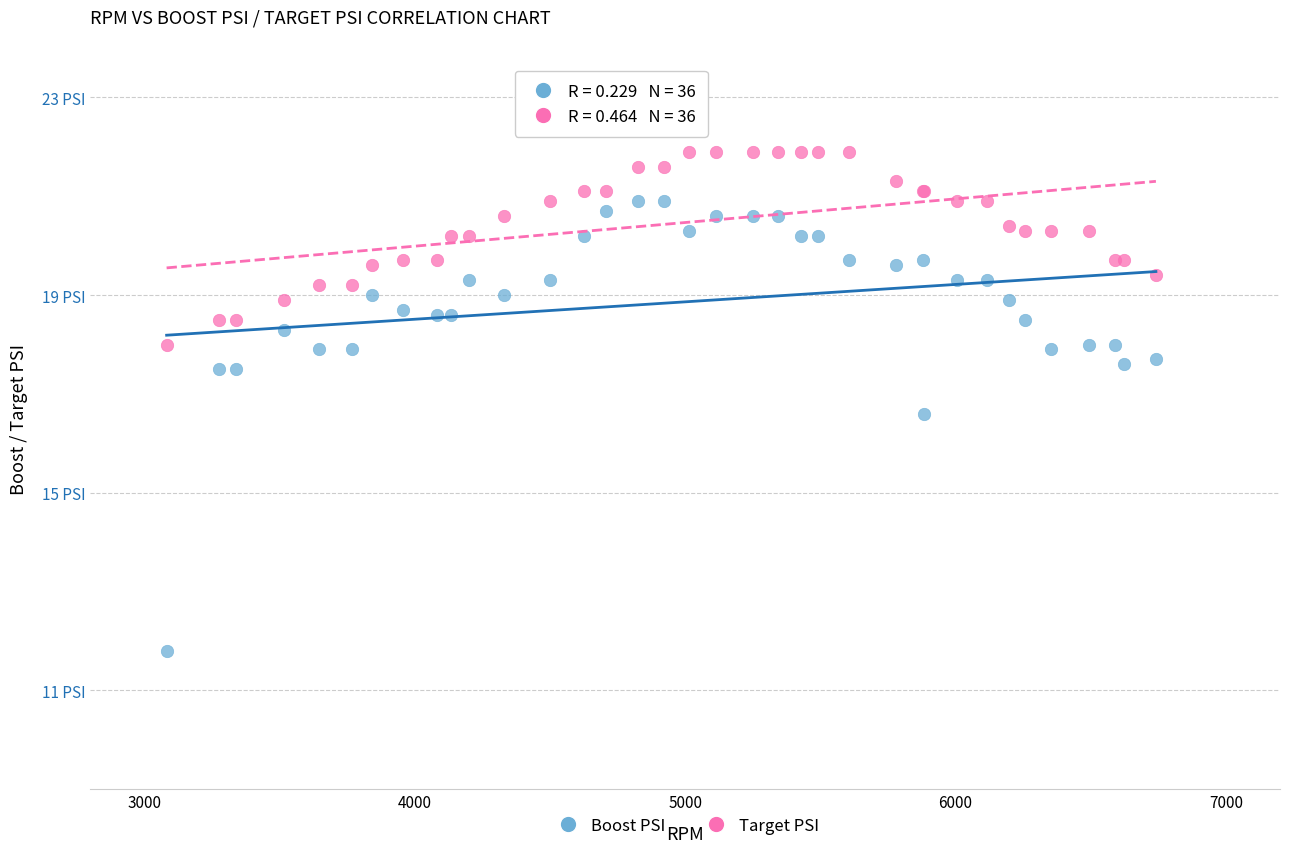

Which series has the largest Y range (max minus min)?

Boost PSI